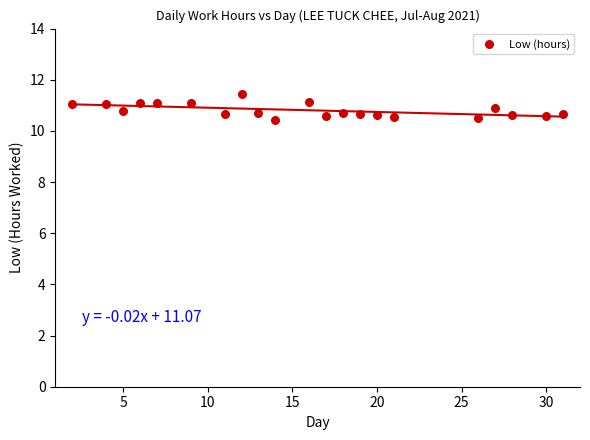

What is the range of X values (max minus min)?

29.0